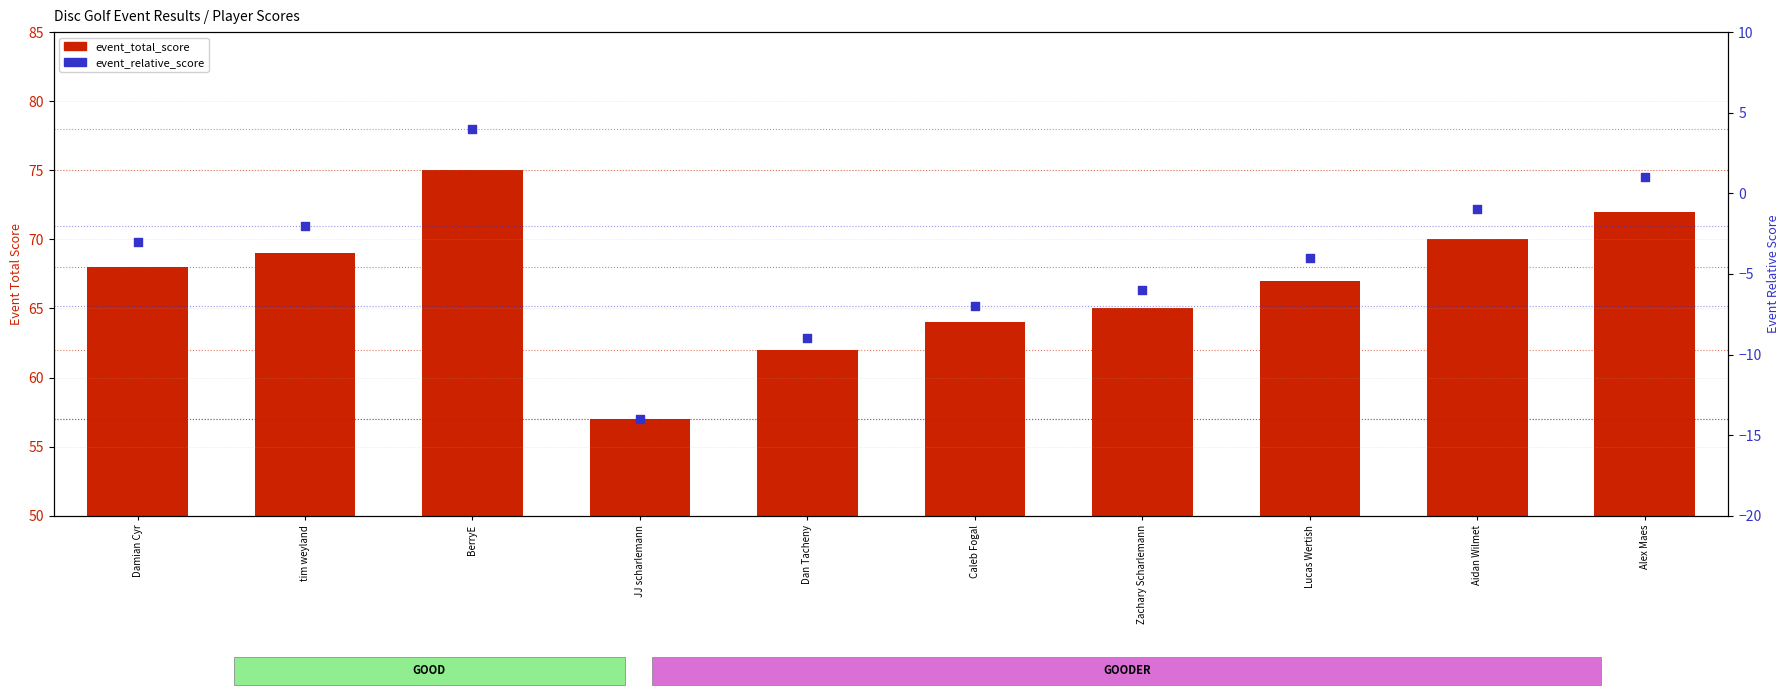

Which series contains the lowest Y value?

event_relative_score